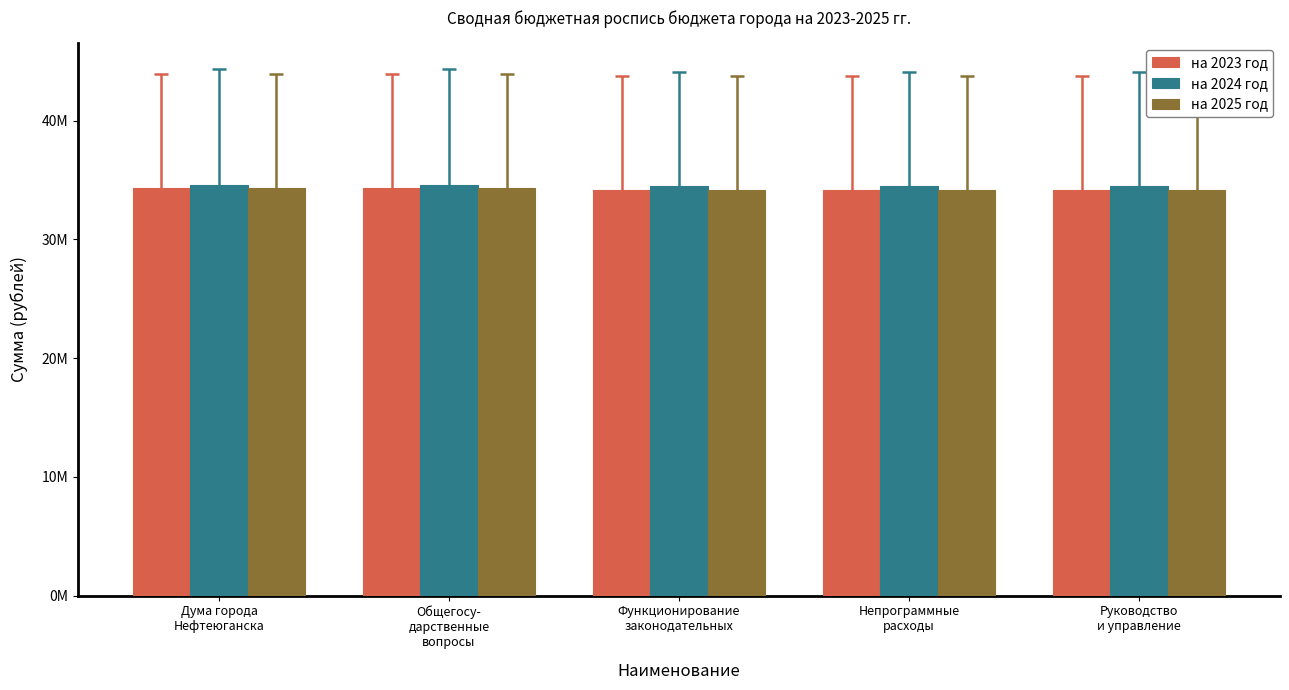

Count the number of categories in the chart.

5